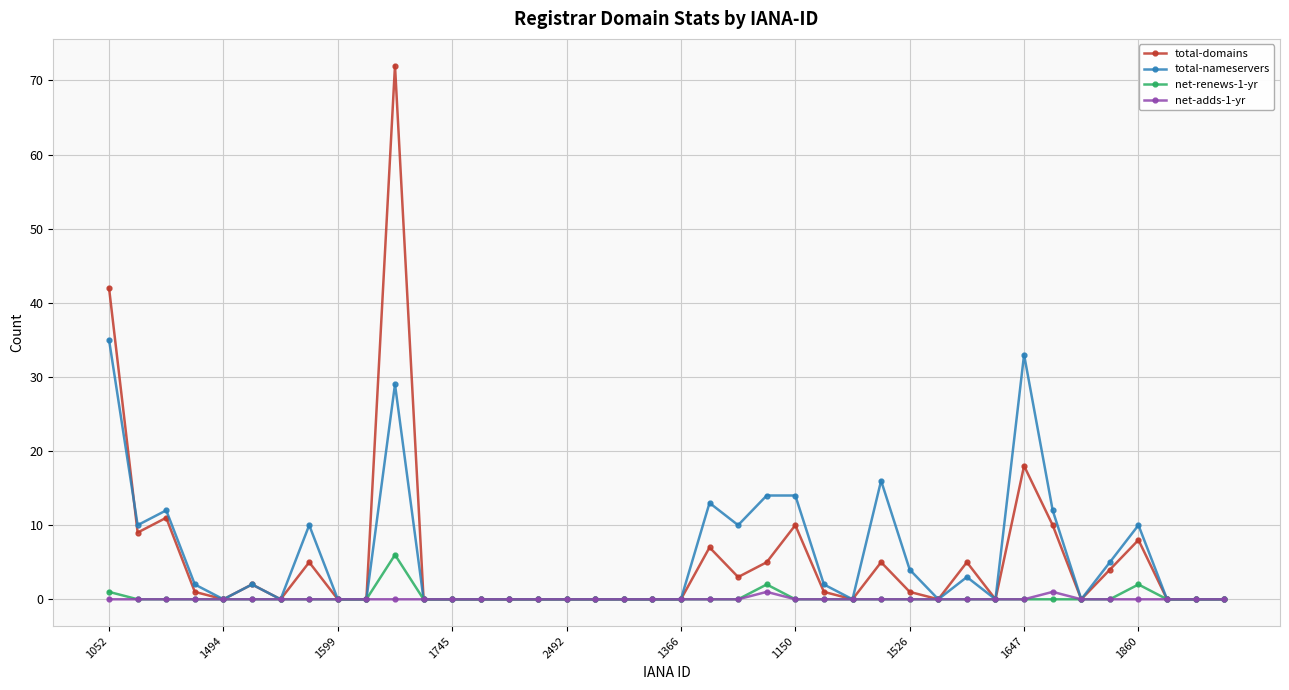

Rank the series by their maximum value, from lowest to highest.

net-adds-1-yr, net-renews-1-yr, total-nameservers, total-domains